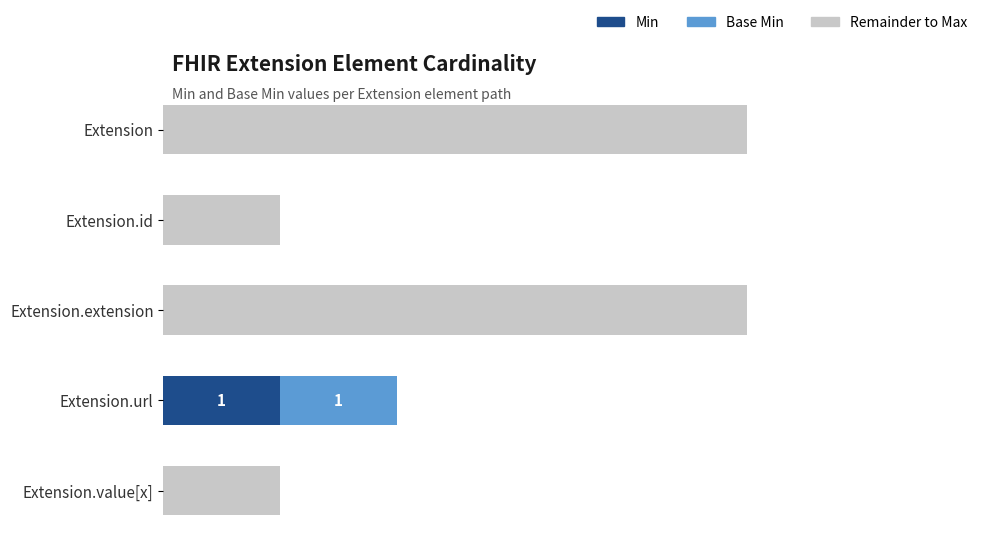

Reading right to left, list all the values displayed in this chart.

Min: 0	1	0	0	0
Base Min: 0	1	0	0	0
Remainder: 1	0	5	1	5